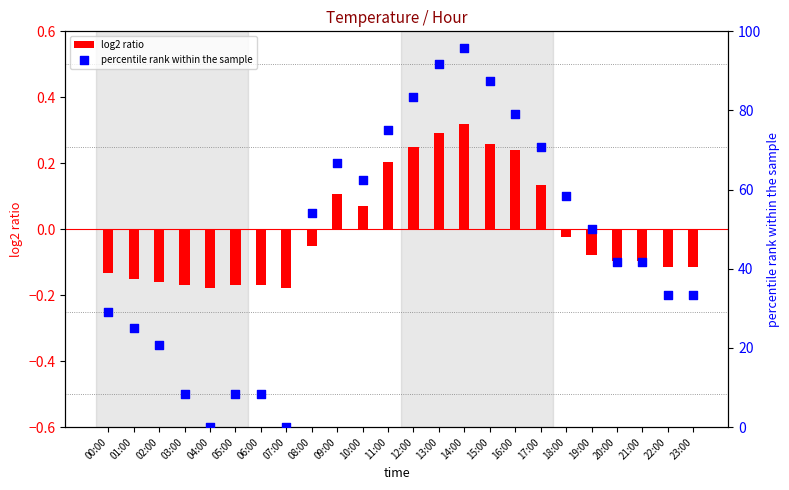

At which category is the sum across all series the highest?

14:00